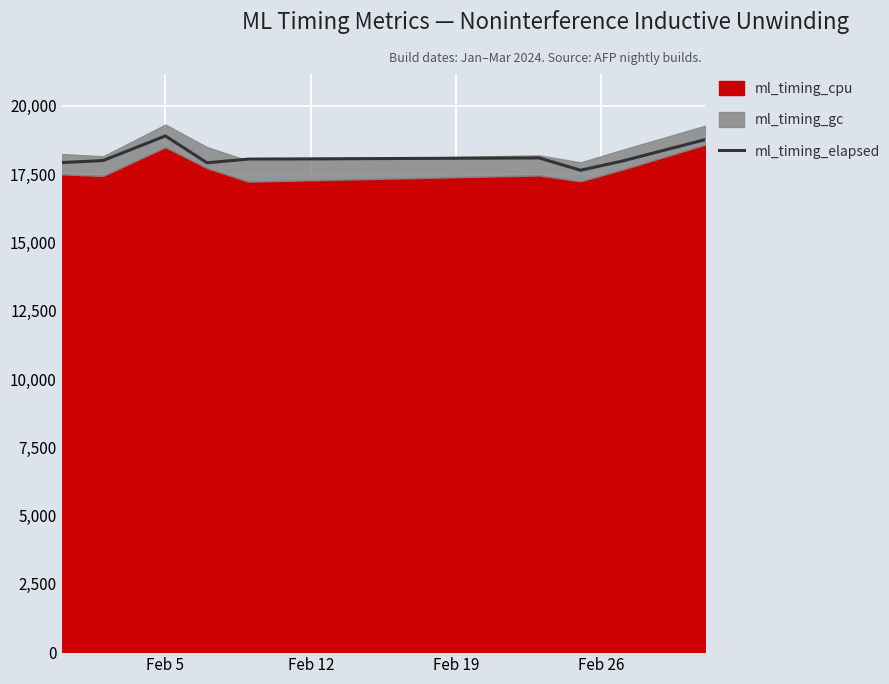

What is the highest value of the ml_timing_elapsed series?

18900